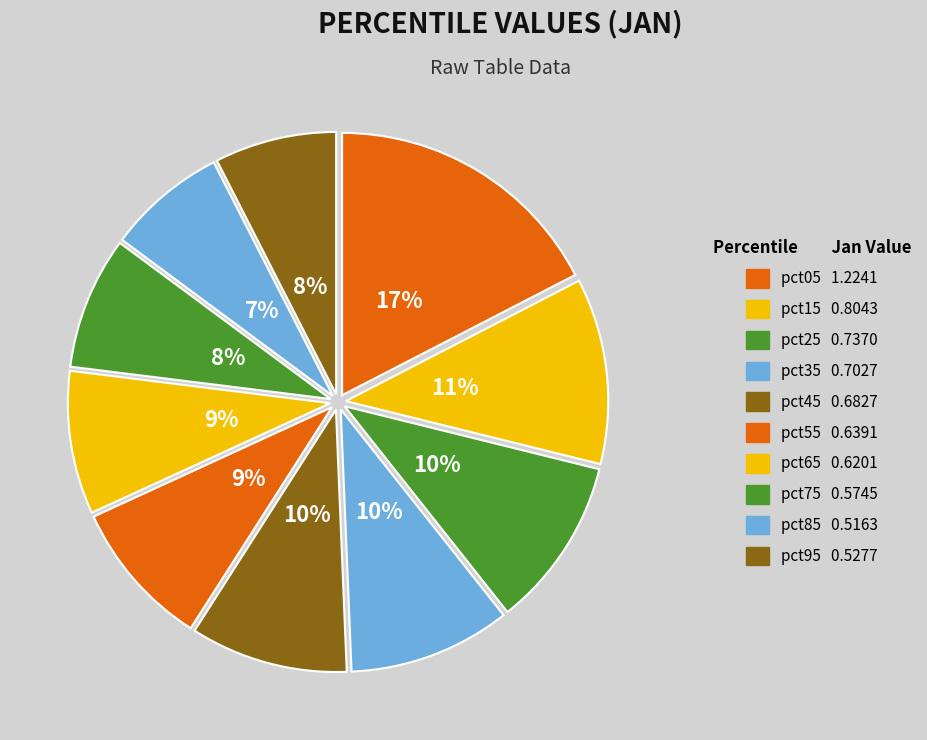

The pct95 slice represents 8% of the pie. True or false?

True